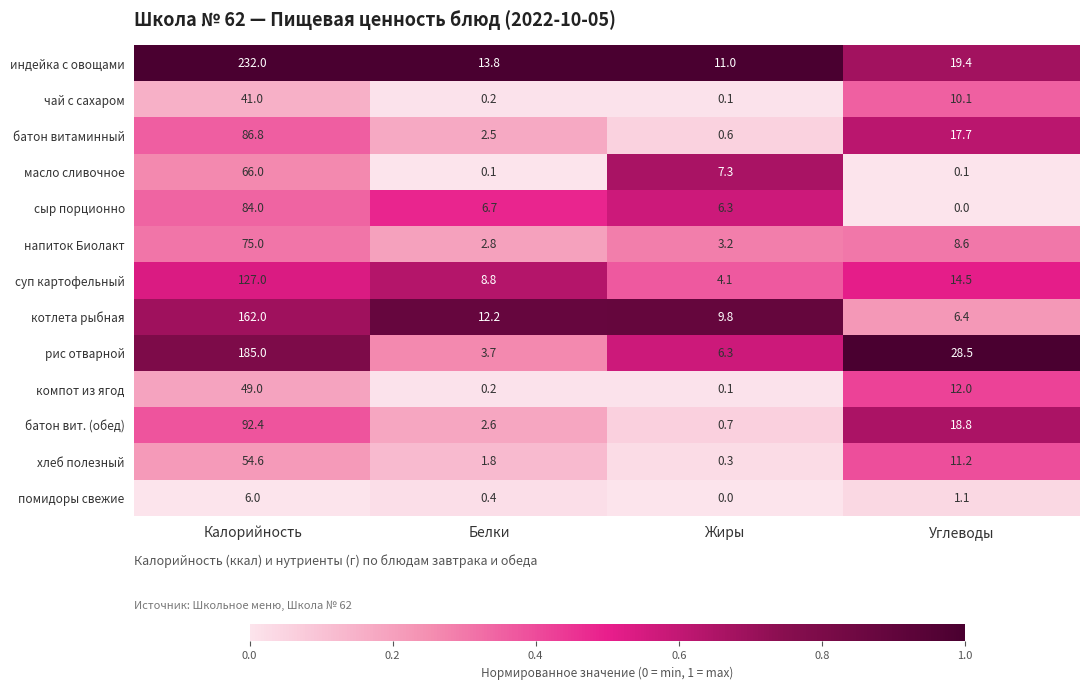

What is the maximum value shown in the chart?

232.0